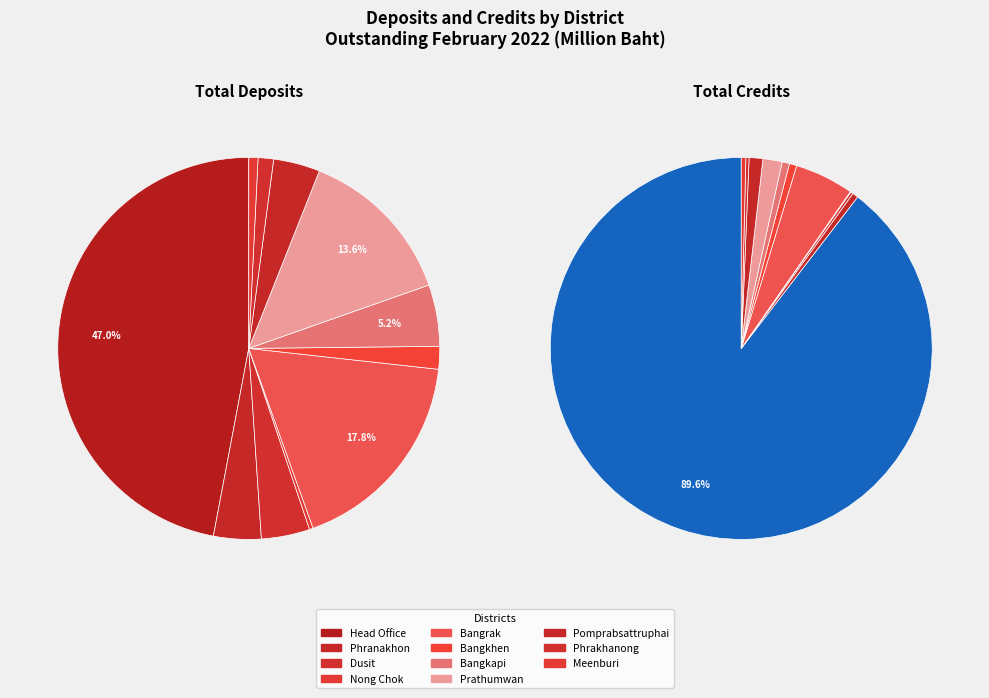

Which slice is the smallest?

Nong Chok